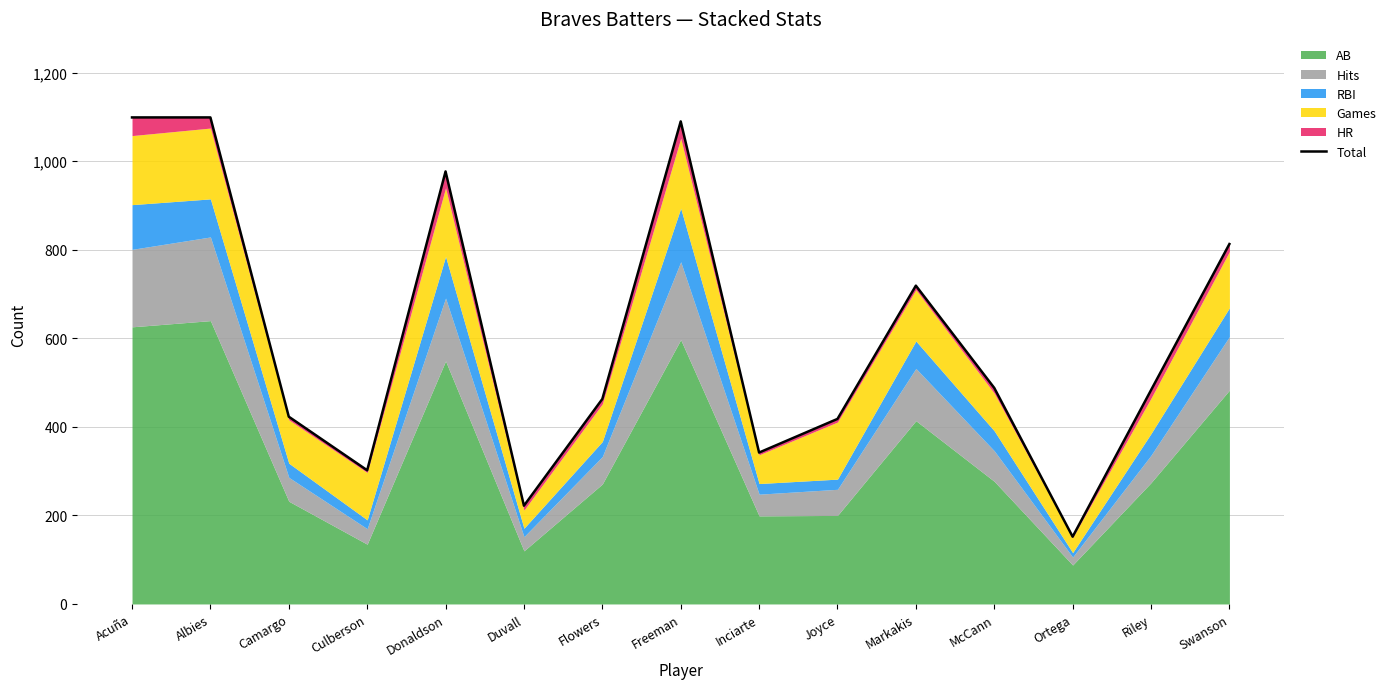

At which label is the value closest to 625?

Markakis